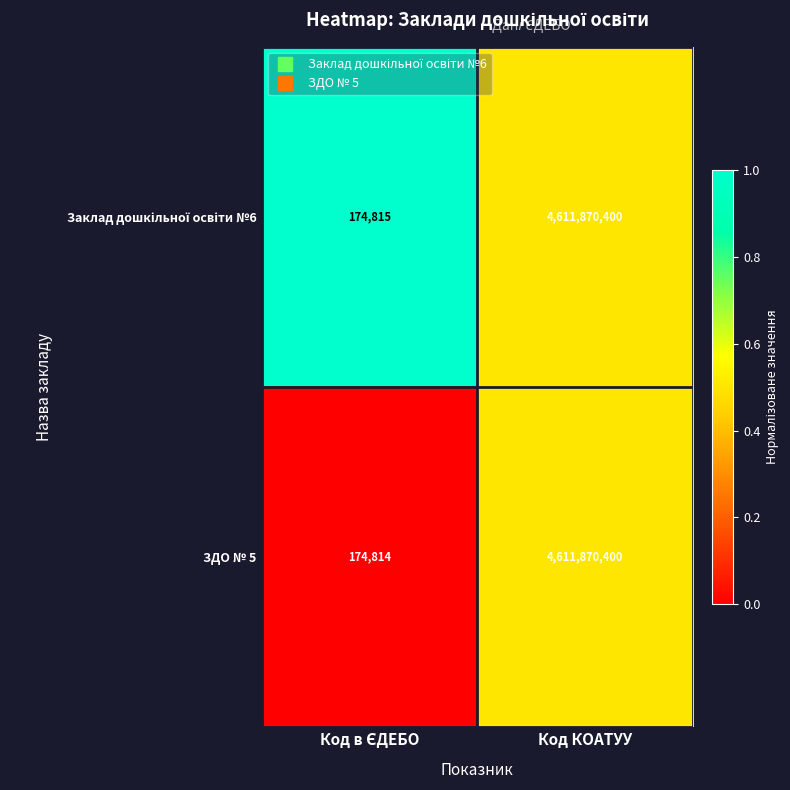

Which series has the largest range (max minus min)?

ЗДО № 5